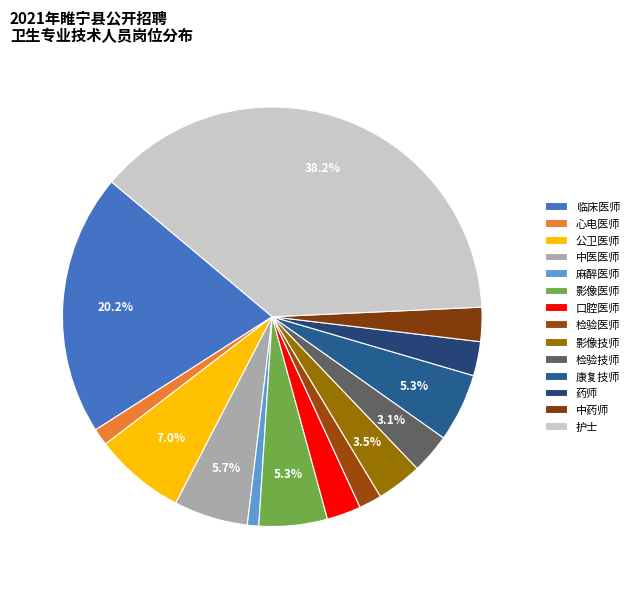

The 康复技师 slice represents 20% of the pie. True or false?

False